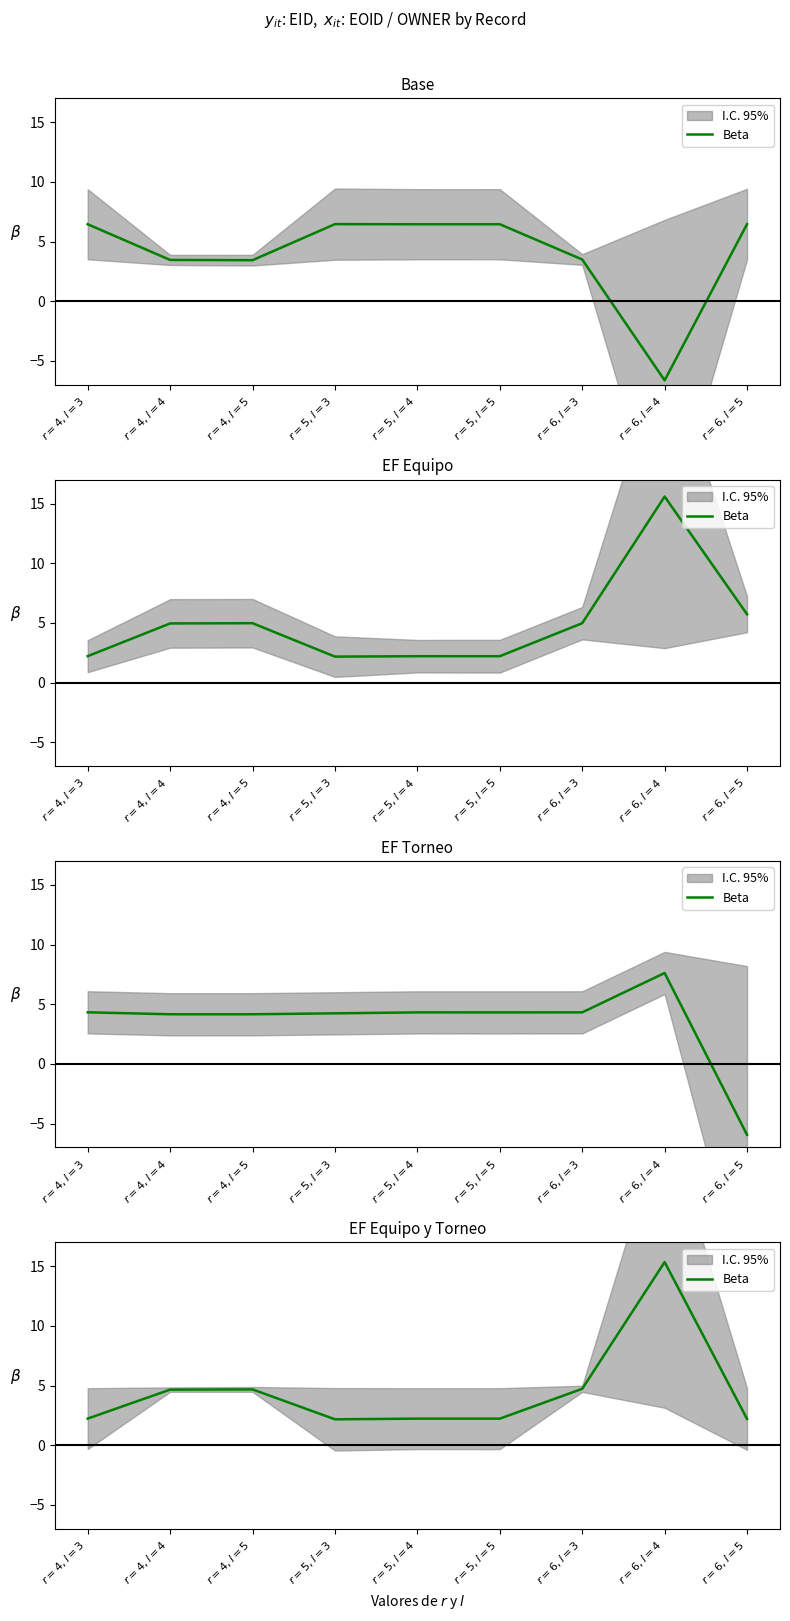

What is the ratio of the value at $r=4,l=3$ to the value at $r=4,l=5$?

0.5